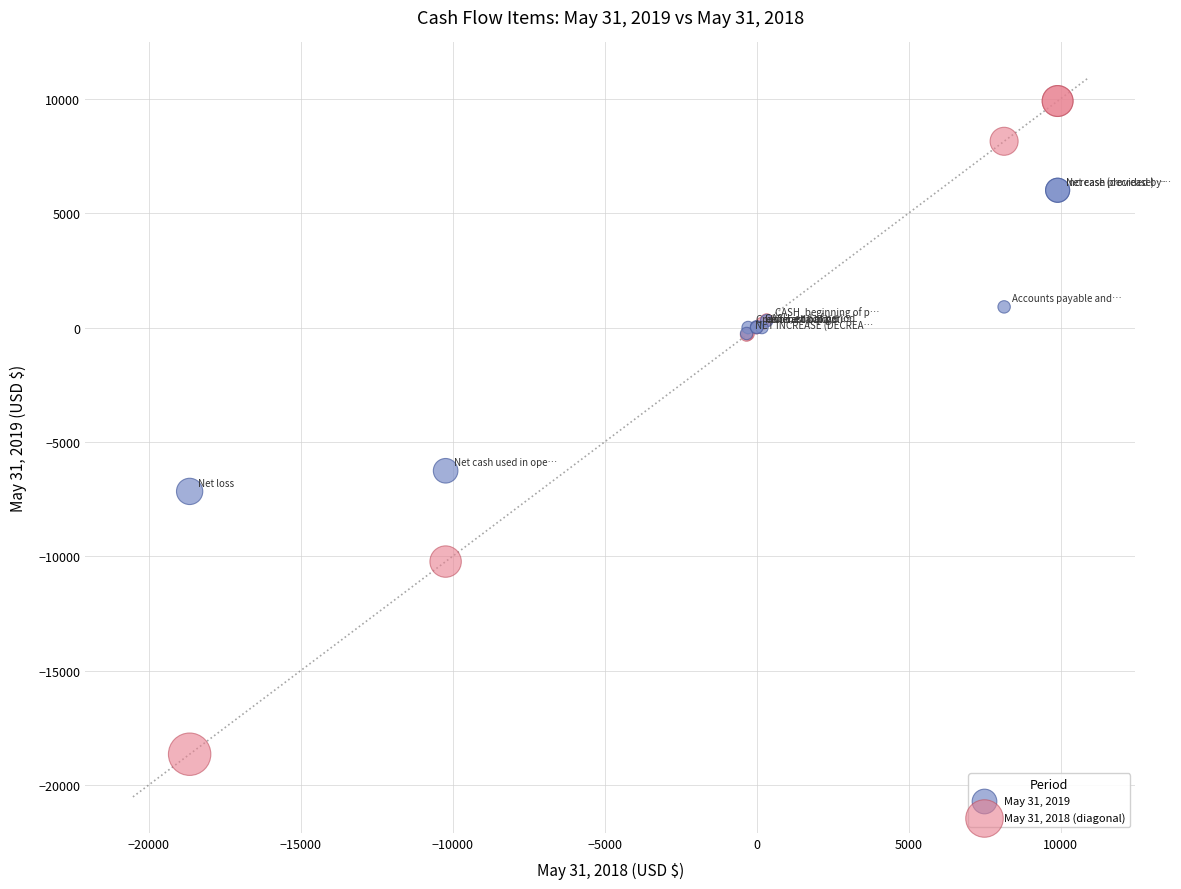

Which series contains the highest Y value?

May 31, 2018 (diagonal)